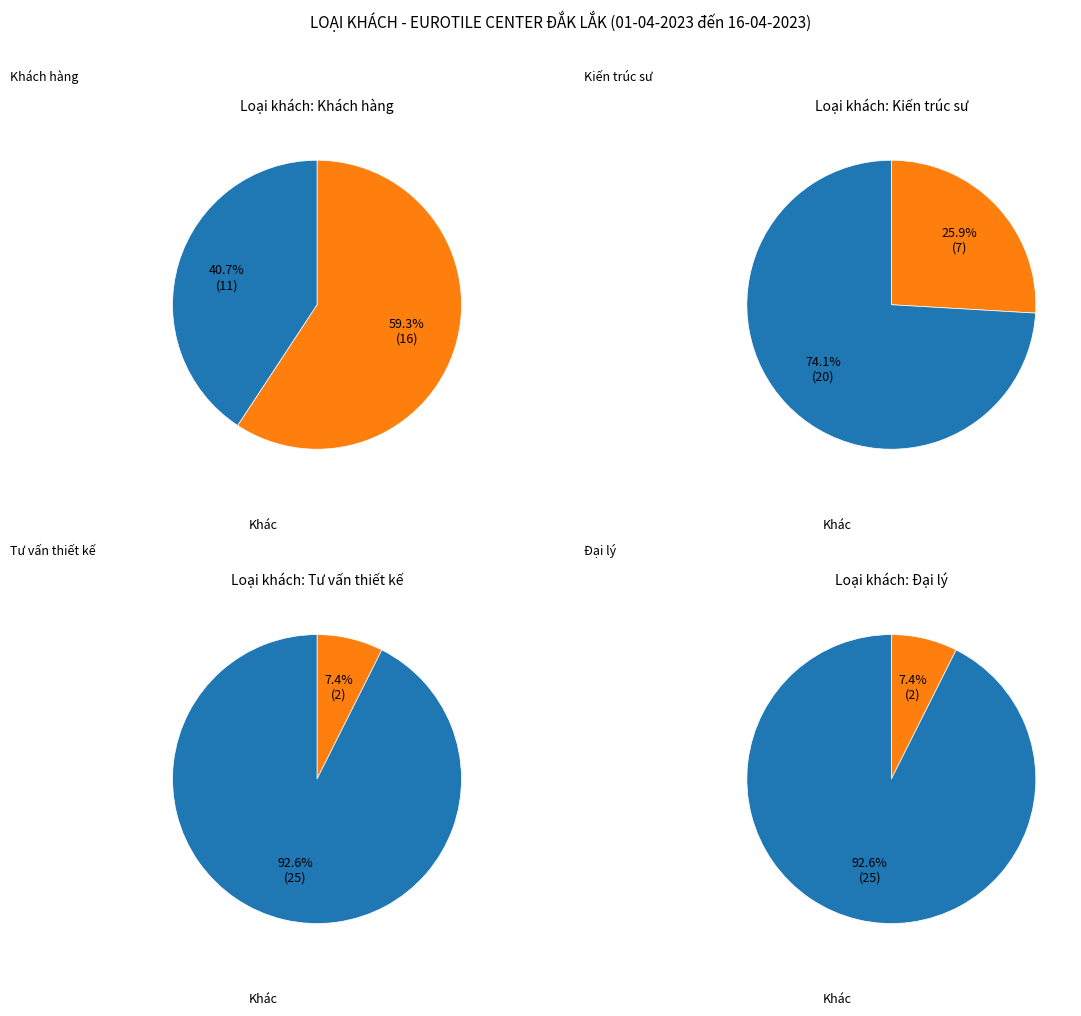

What is the change in value from Khách hàng to Tư vấn thiết kế?

-14